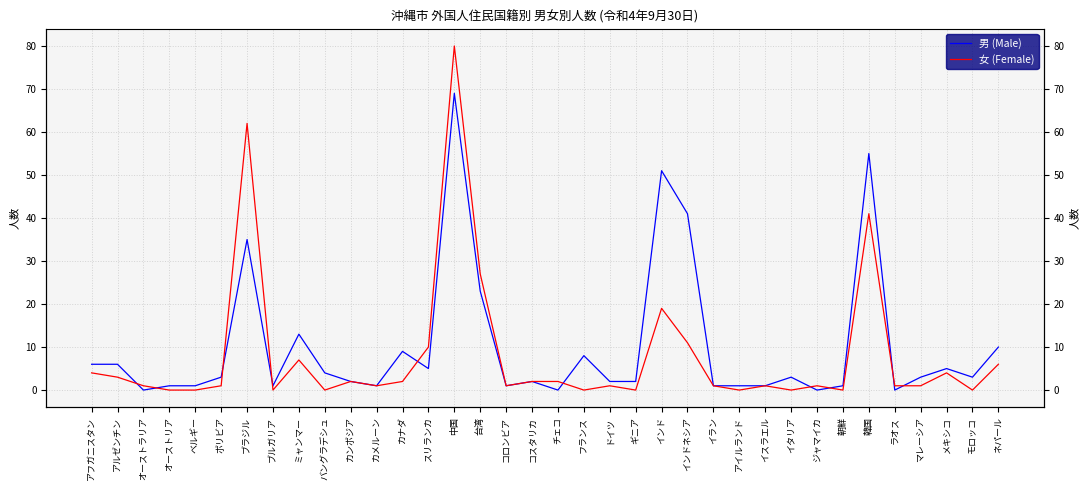

What is the value of the 女 (Female) point at the 13th from the left?

2